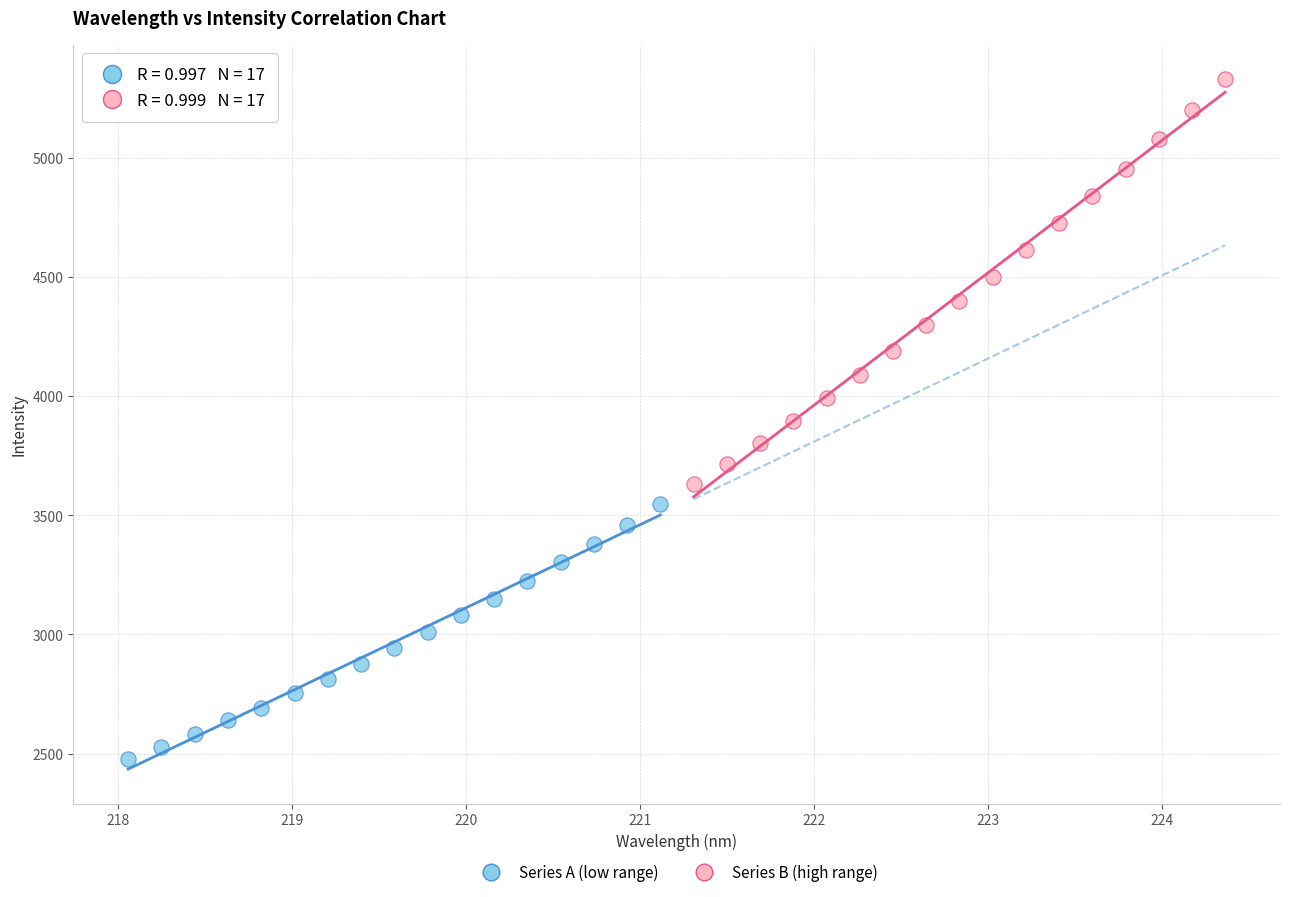

Which series reaches the minimum Y coordinate?

Series A (low range)